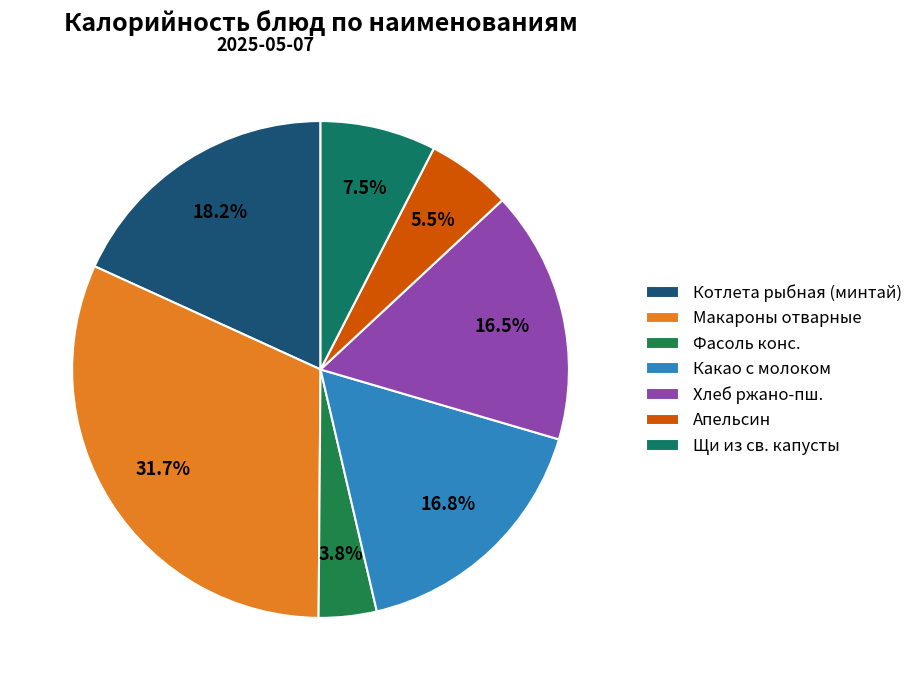

To the nearest percent, what is the difference between the largest and smallest slice percentages?

28%